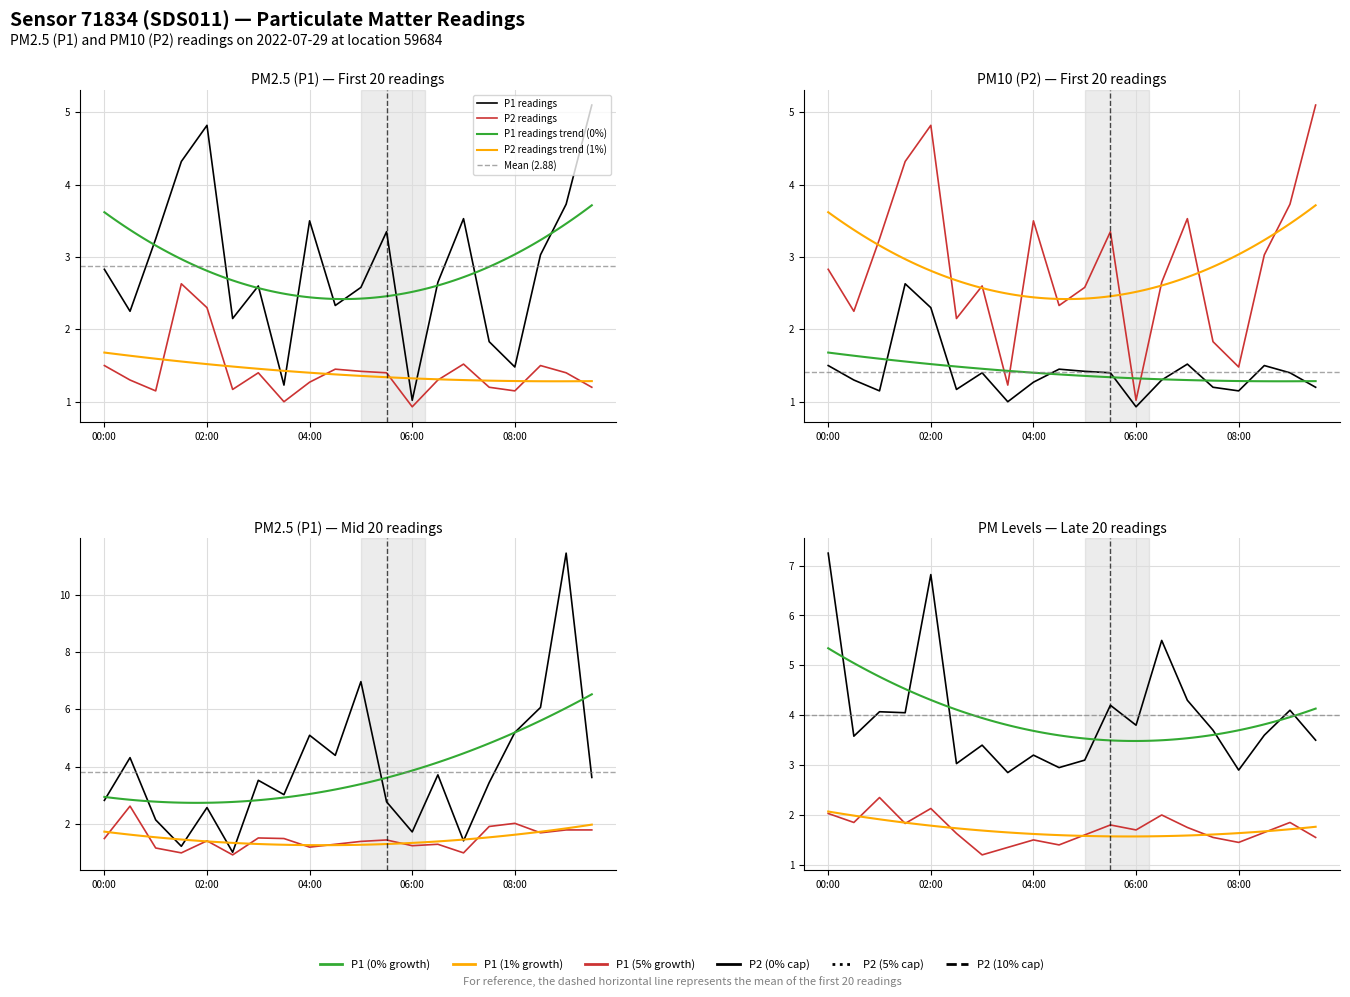

What is the spread (max minus min) of values at 02:30?

1.0